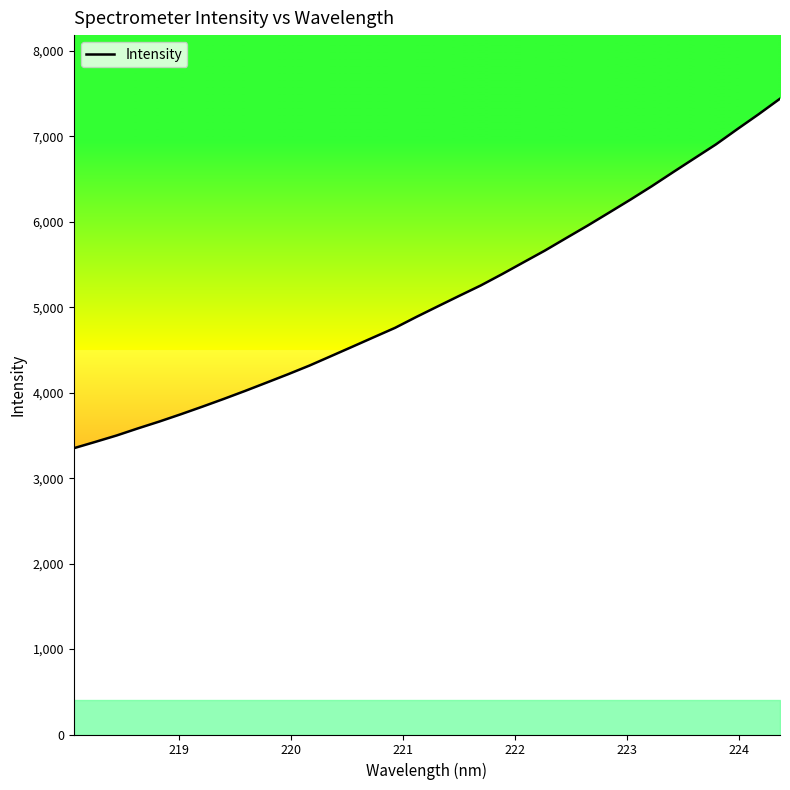

What is the difference between the maximum and minimum values?

4091.1